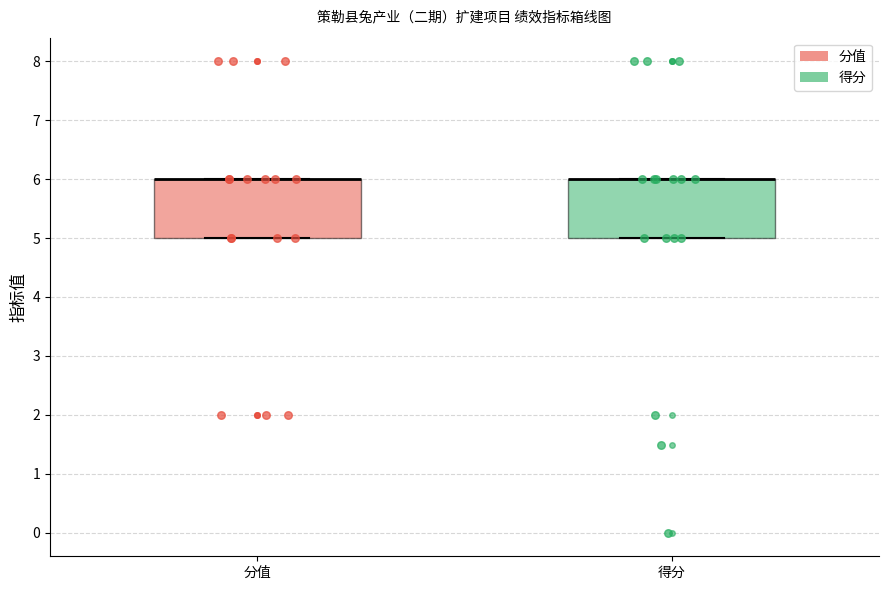

Reading left to right, transcribe this box plot: for each box, give where its median line is, the range the box spans, and where its two whiskers end, as read against the y-axis. The values are not printed on the chart, so give them approximately, as read against the axis.

分值: median 6 (drawn on the box's upper edge), box 5 to 6, whiskers 5 to 6
得分: median 6 (drawn on the box's upper edge), box 5 to 6, whiskers 5 to 6